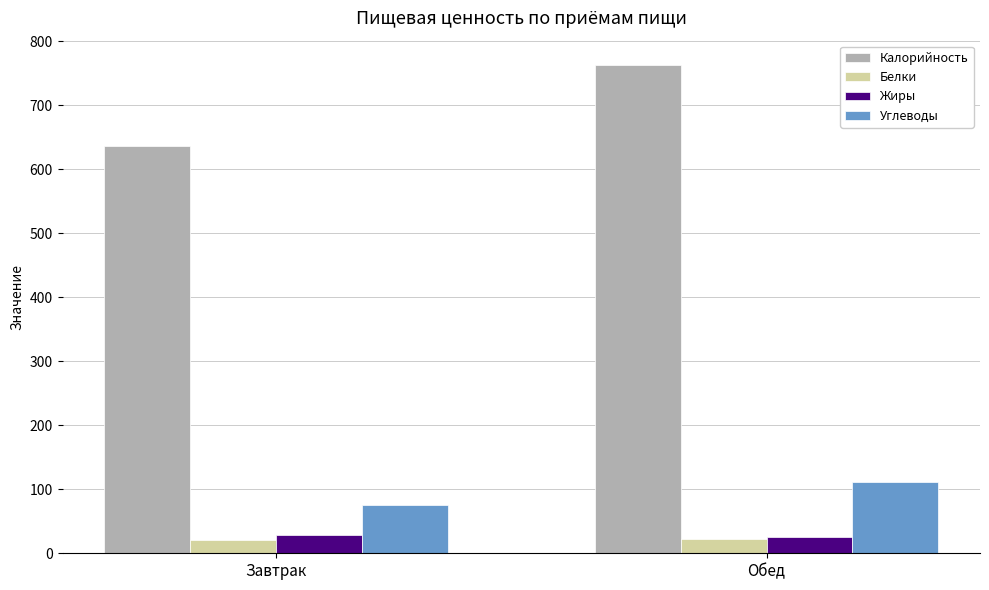

The Белки series shows 23.1 at Обед. True or false?

True